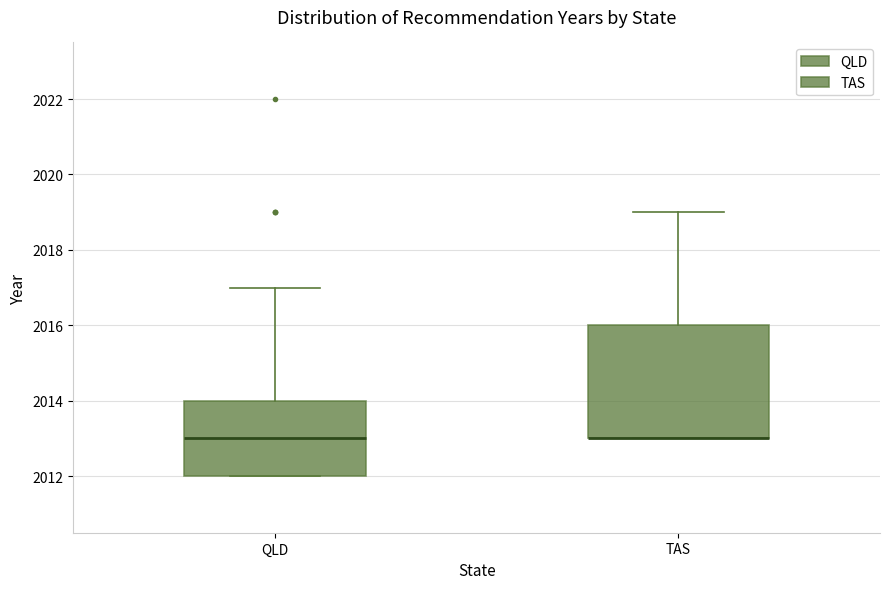

Where is the lower edge of the box for TAS on the y-axis? The values are not printed on the chart, so give them approximately, as read against the axis.

2013